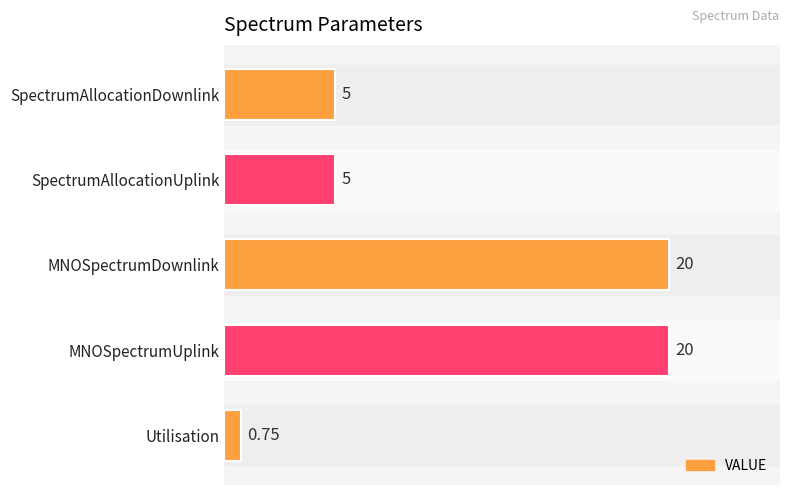

What is the average value?

10.2